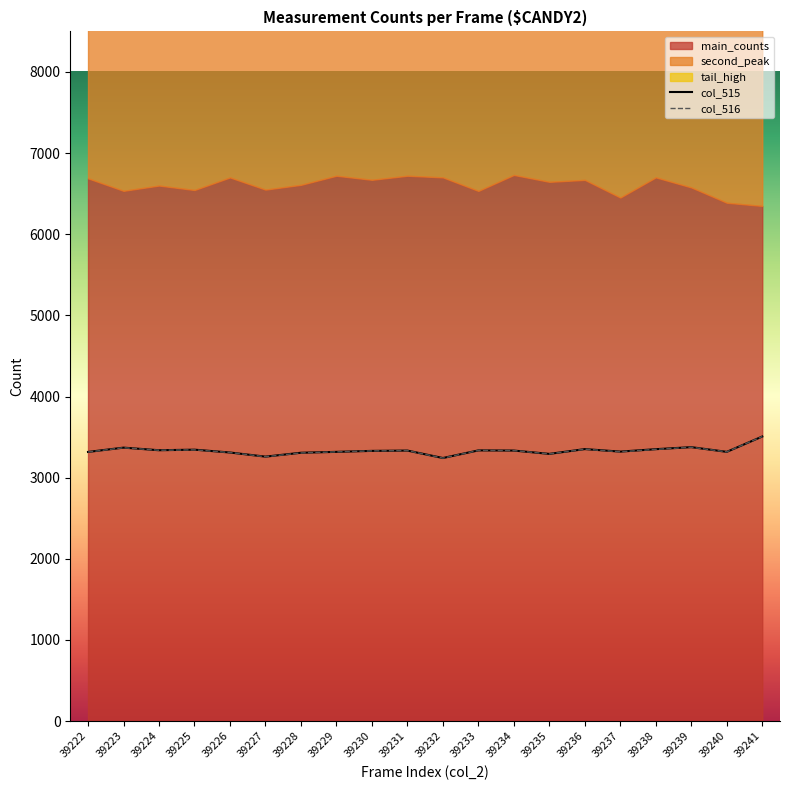

Reading left to right, transcribe all the data shown in this chart.

col_515: 3317	3370	3338	3345	3310	3259	3307	3318	3330	3334	3242	3336	3334	3293	3352	3321	3351	3376	3318	3507
col_516: 3316	3369	3338	3343	3310	3258	3305	3318	3330	3334	3241	3336	3334	3293	3351	3319	3349	3375	3318	3507